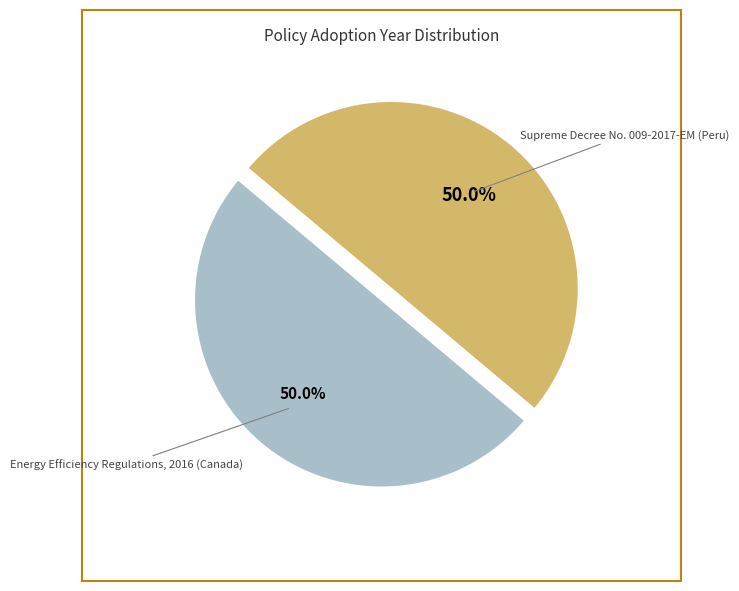

Count the number of slices in the pie.

2